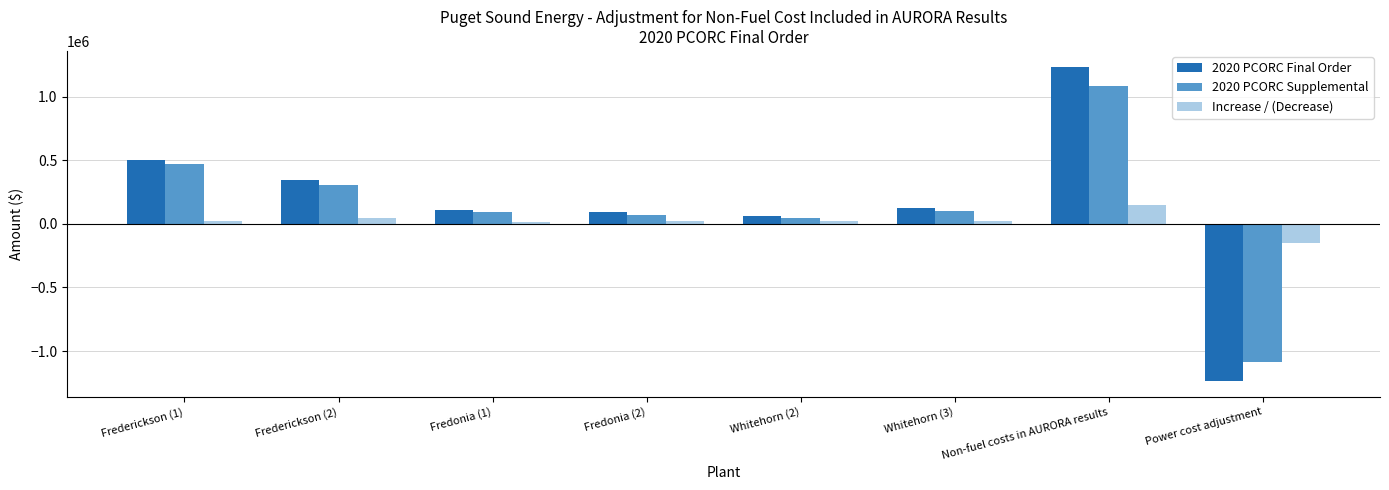

What is the difference between the maximum and minimum values in the Increase / (Decrease) series?

301708.1